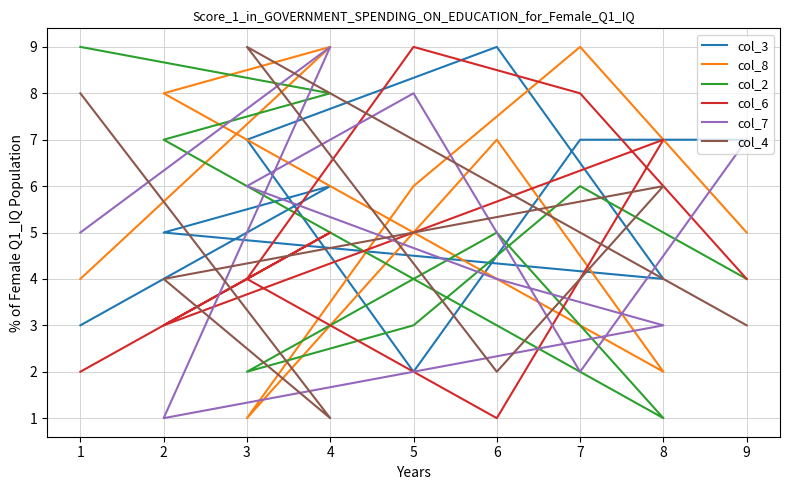

Rank the series by their maximum value, from highest to lowest.

col_3, col_8, col_2, col_6, col_7, col_4